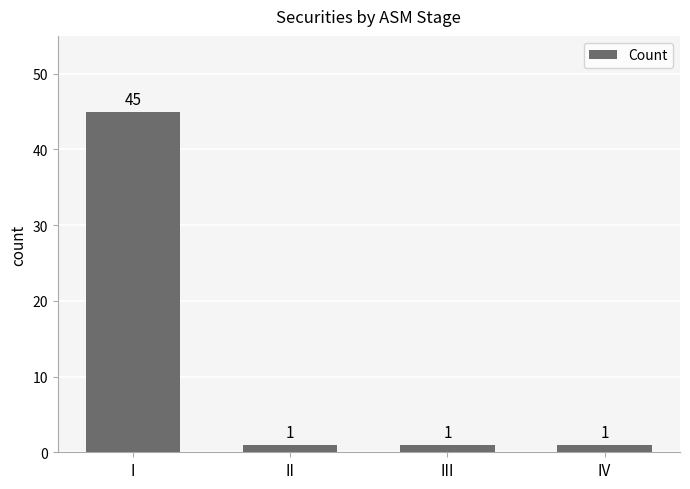

True or false: the data shows 78 at I.

False